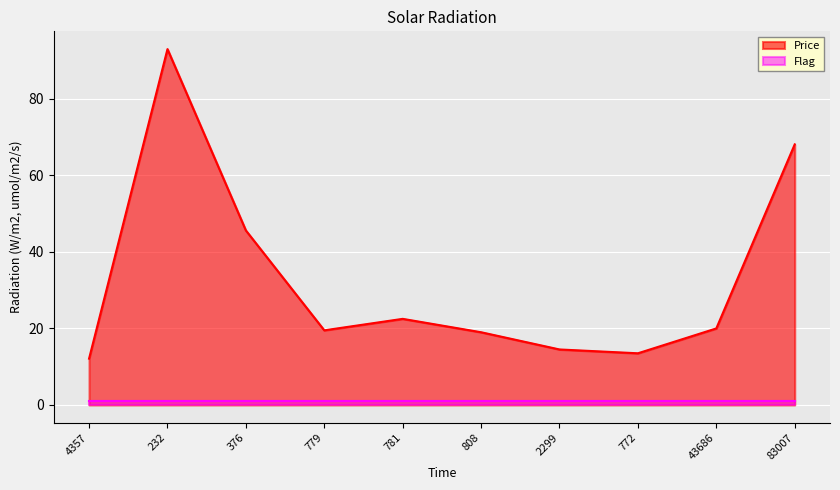

Rank the categories by value from highest to lowest.

232, 83007, 376, 781, 43686, 779, 808, 2299, 772, 4357